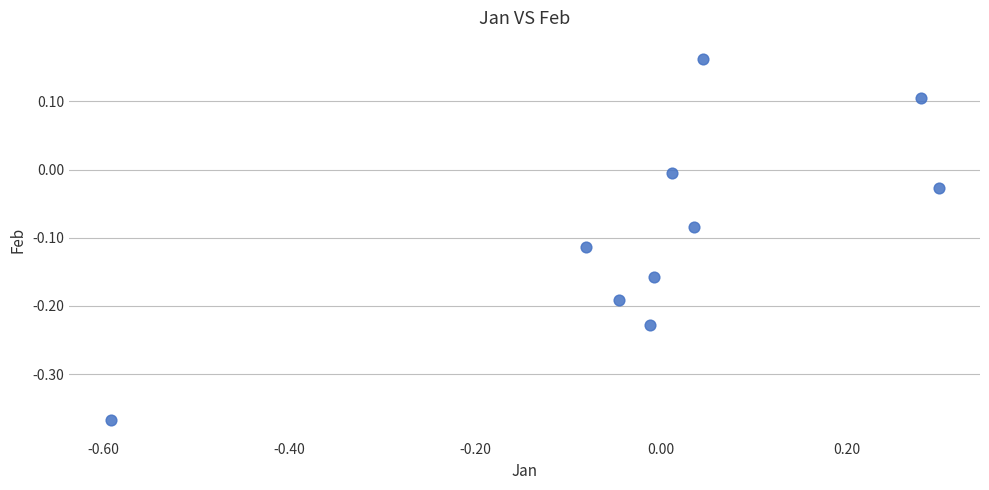

What is the range of Y values (max minus min)?

0.5